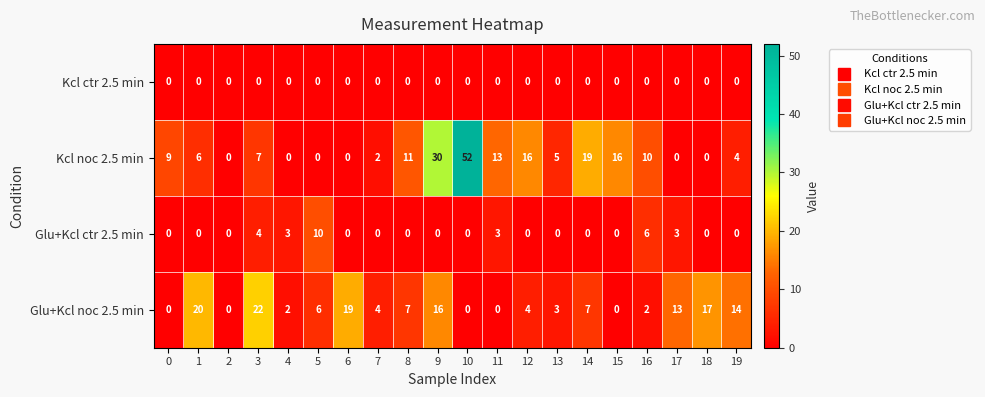

Rank the series by their maximum value, from highest to lowest.

Kcl noc 2.5 min, Glu+Kcl noc 2.5 min, Glu+Kcl ctr 2.5 min, Kcl ctr 2.5 min